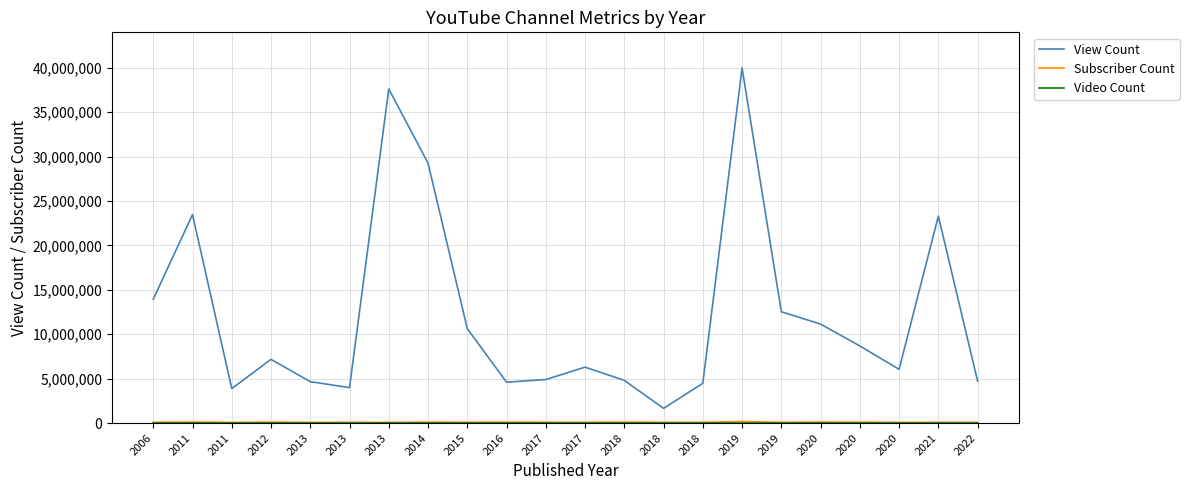

Reading right to left, extract all data points from this chart.

View Count: 2022=4713721	2021=23304466	2020=6049083	2020=8680249	2020=11141699	2019=12533766	2019=39990517	2018=4475934	2018=1653667	2018=4806197	2017=6295414	2017=4899272	2016=4601389	2015=10630519	2014=29263135	2013=37616875	2013=3989406	2013=4663506	2012=7171819	2011=3881681	2011=23472566	2006=13945128
Subscriber Count: 2022=77500	2021=80900	2020=74300	2020=98100	2020=115000	2019=74300	2019=177000	2018=81800	2018=82900	2018=105000	2017=80500	2017=87300	2016=97600	2015=84300	2014=97400	2013=71900	2013=80600	2013=73200	2012=98100	2011=71900	2011=116000	2006=80300
Video Count: 2022=61	2021=159	2020=388	2020=727	2020=349	2019=726	2019=599	2018=273	2018=127	2018=344	2017=214	2017=1094	2016=512	2015=507	2014=1704	2013=4555	2013=148	2013=342	2012=163	2011=39	2011=2181	2006=611